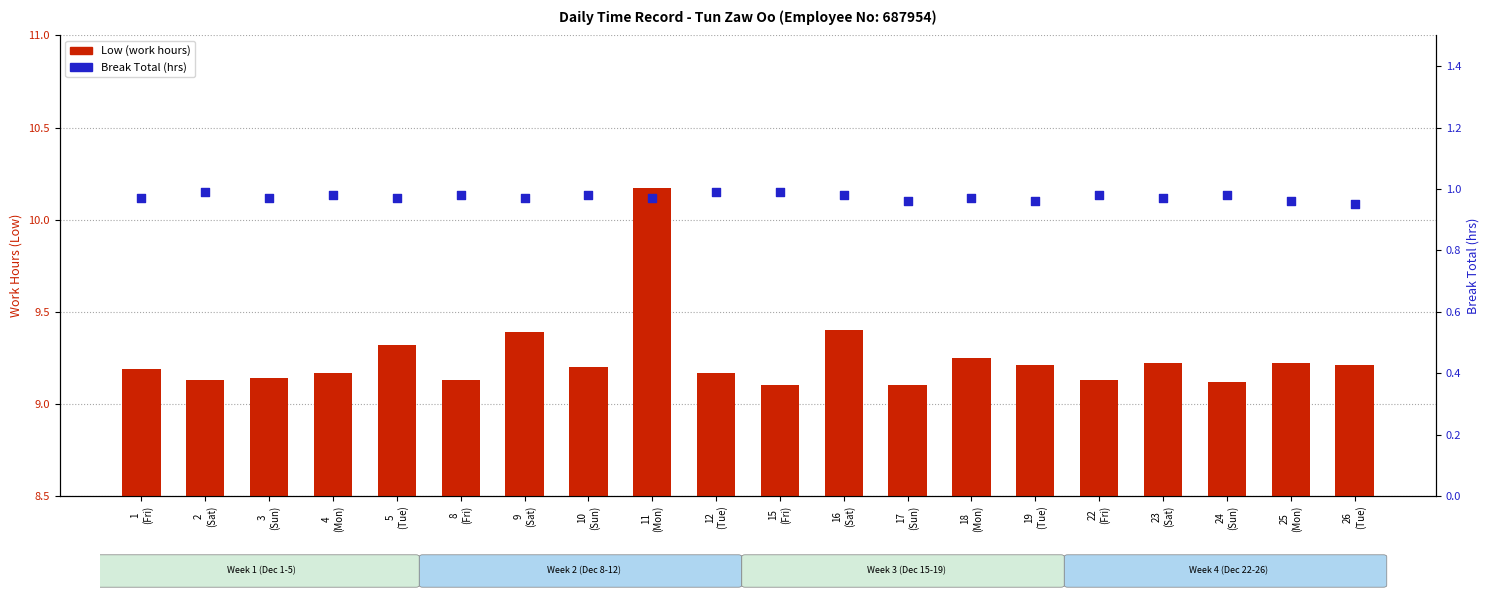

What is the total value across all series at 16
(Sat)?

10.4